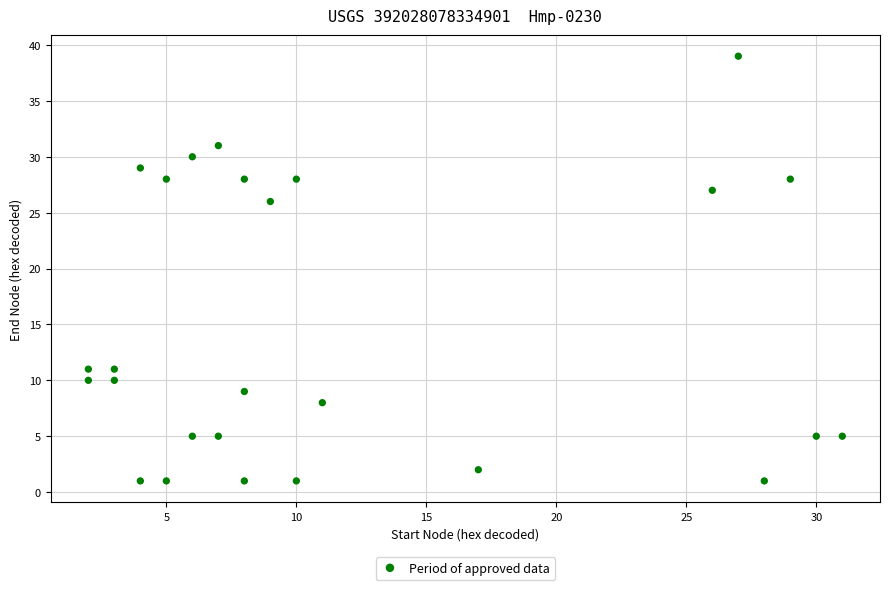

What is the range of X values (max minus min)?

29